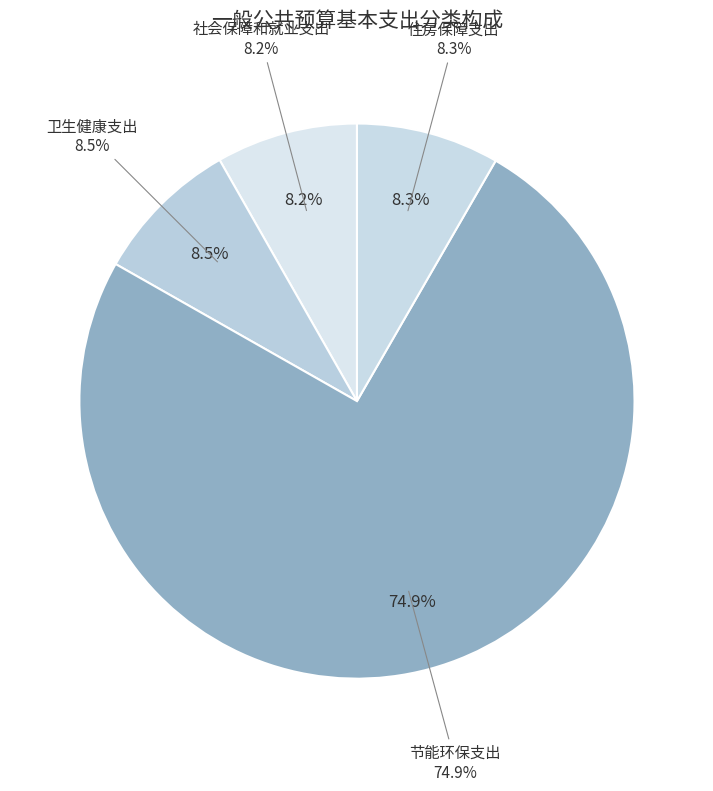

Is it true that 节能环保支出 is 89% of the pie?

False